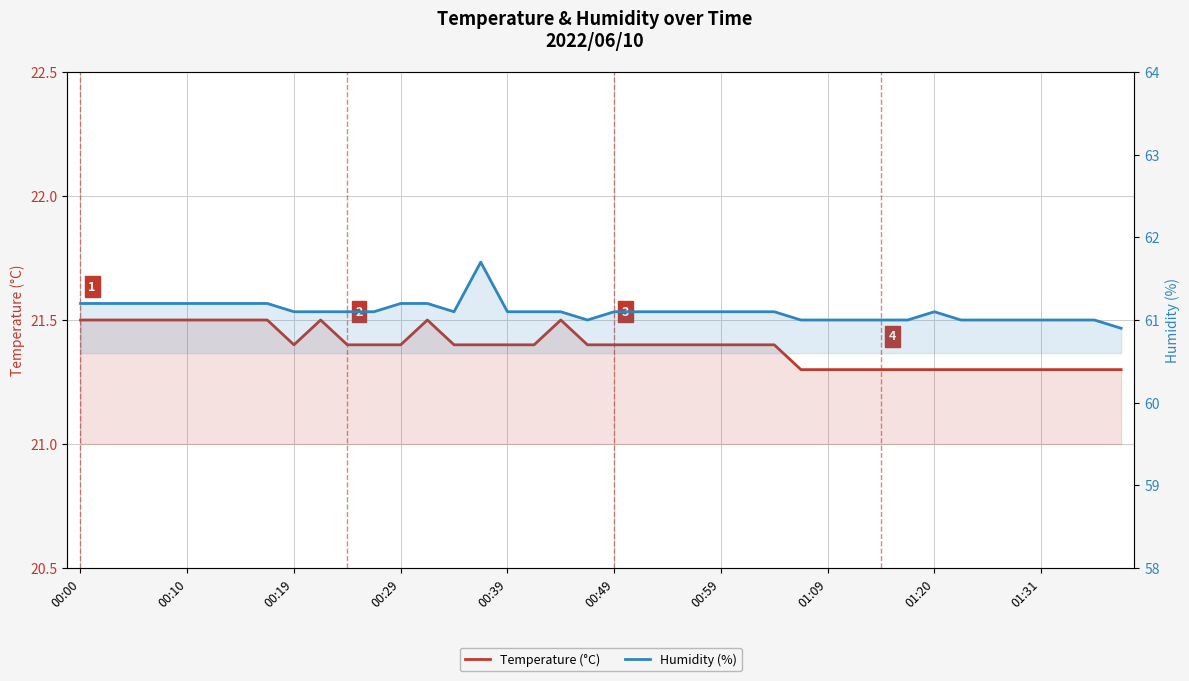

True or false: Temperature (°C) and Humidity (%) cross at least once.

False